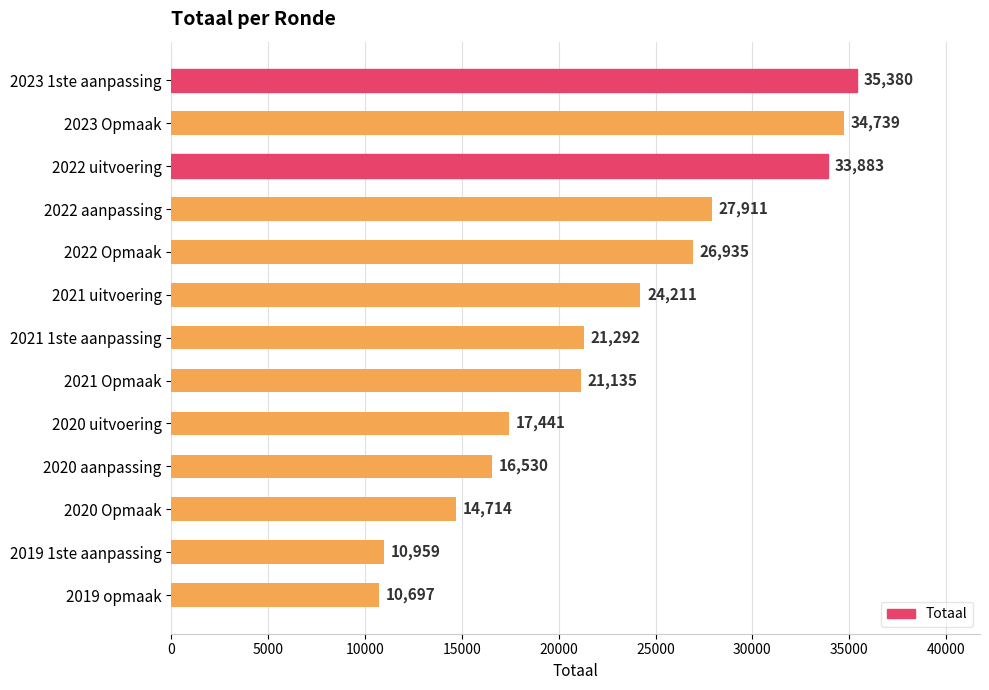

List the labels in order of value, largest first.

2023 1ste aanpassing, 2023 Opmaak, 2022 uitvoering, 2022 aanpassing, 2022 Opmaak, 2021 uitvoering, 2021 1ste aanpassing, 2021 Opmaak, 2020 uitvoering, 2020 aanpassing, 2020 Opmaak, 2019 1ste aanpassing, 2019 opmaak